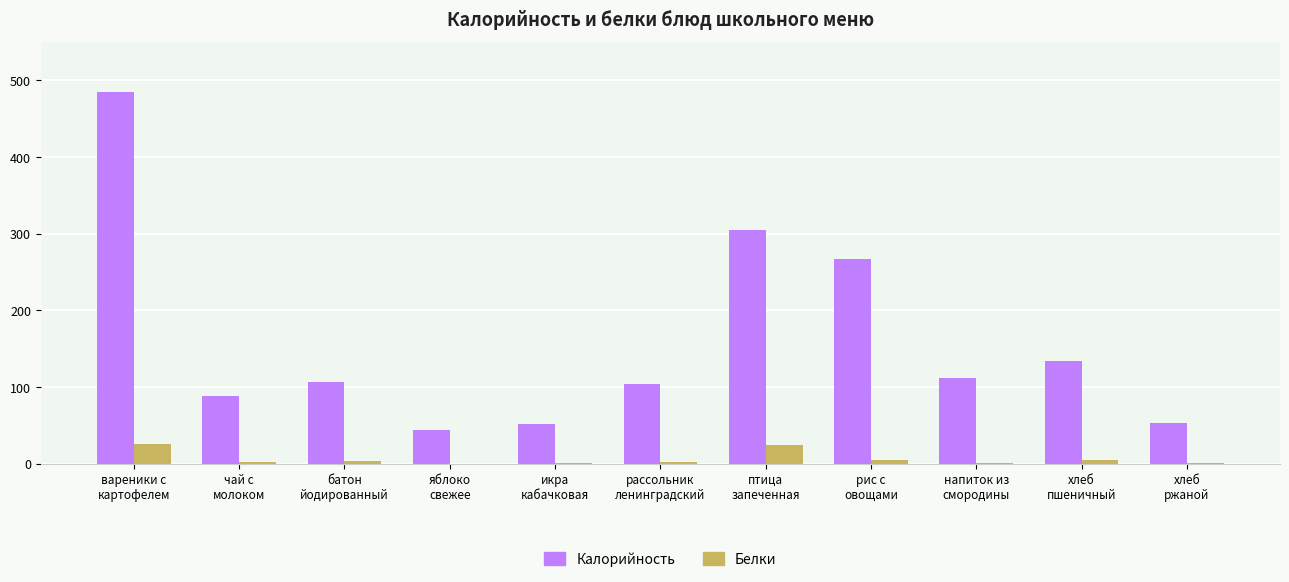

What is the sum of all Белки values?

66.5